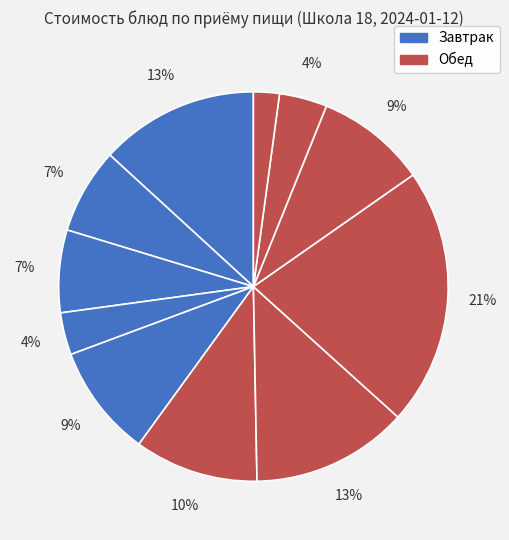

Count the number of slices in the pie.

11